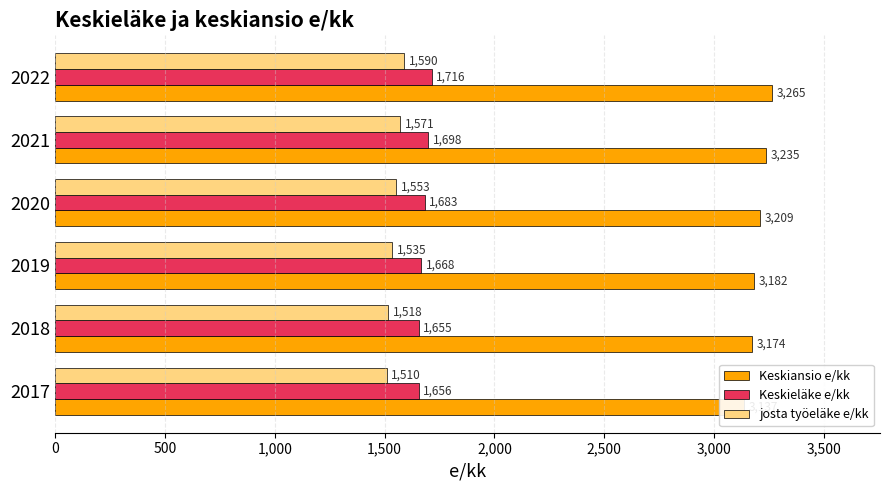

At how many categories does at least one series exceed 1890?

6